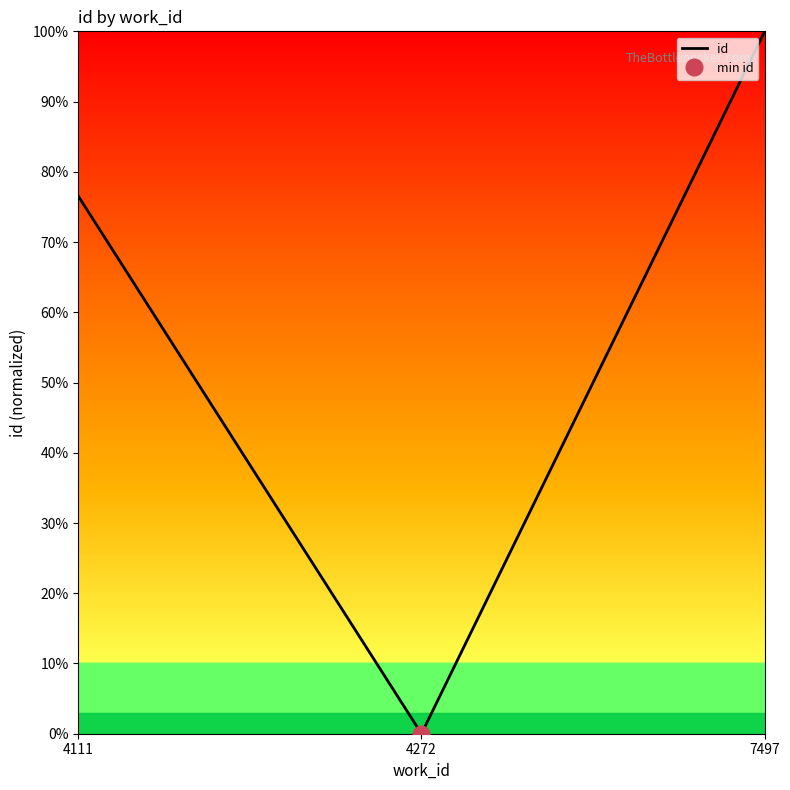

What is the difference between the values at 4111 and 7497?

23.5